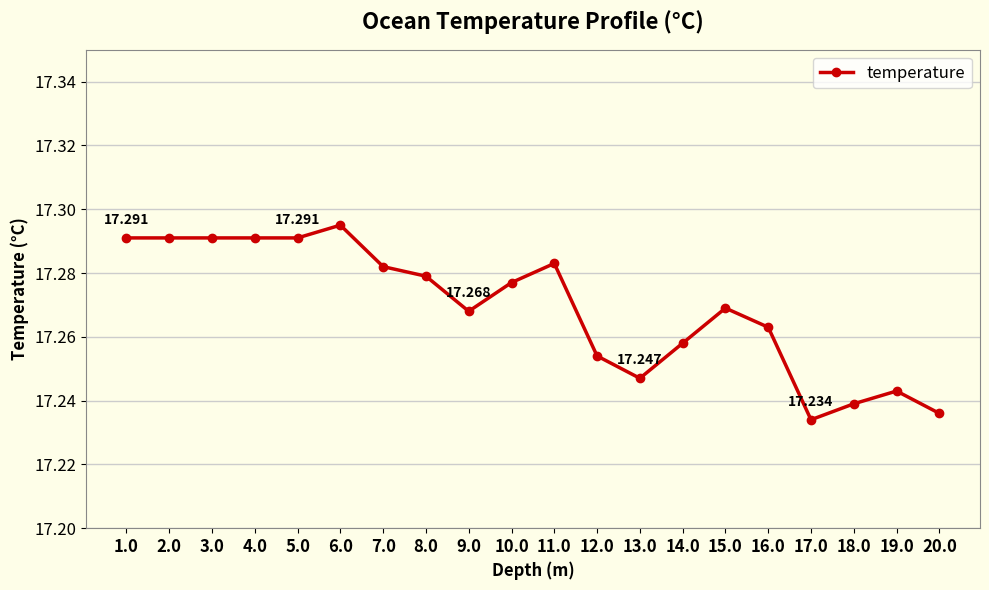

At which category does the chart reach its minimum across all series?

17.0